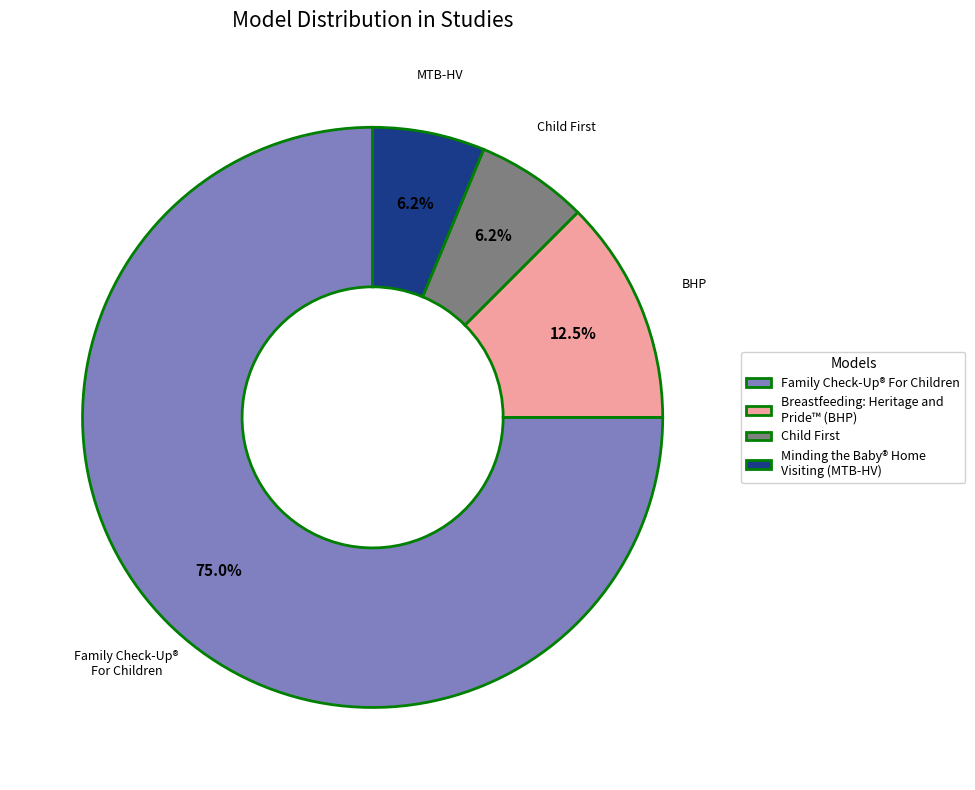

Which category has the biggest portion of the pie?

Family Check-Up® For Children